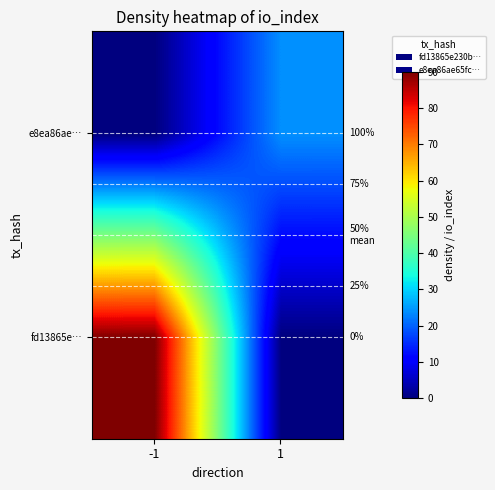

The value of e8ea86ae… at 1 is 24. True or false?

True